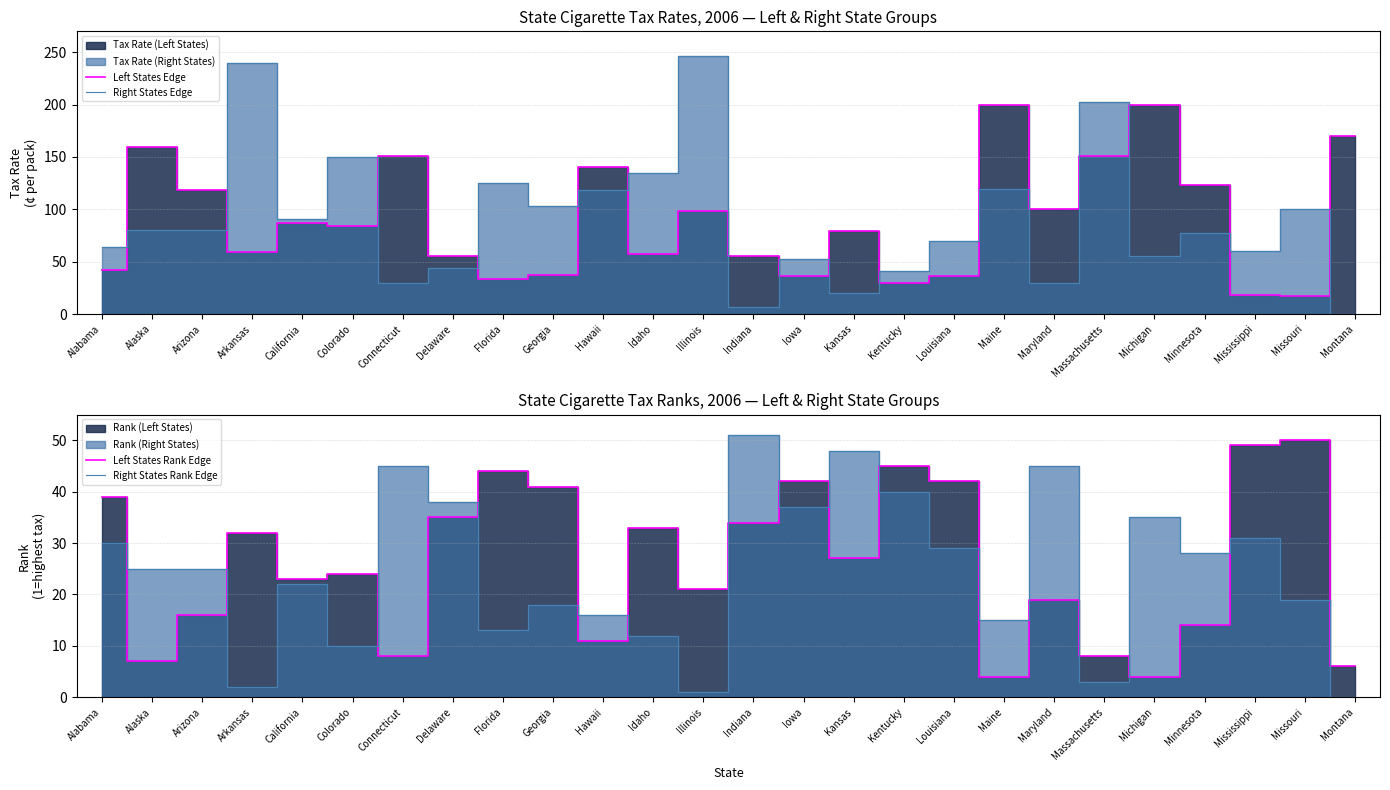

What is the minimum value for Left States Edge?

17.0